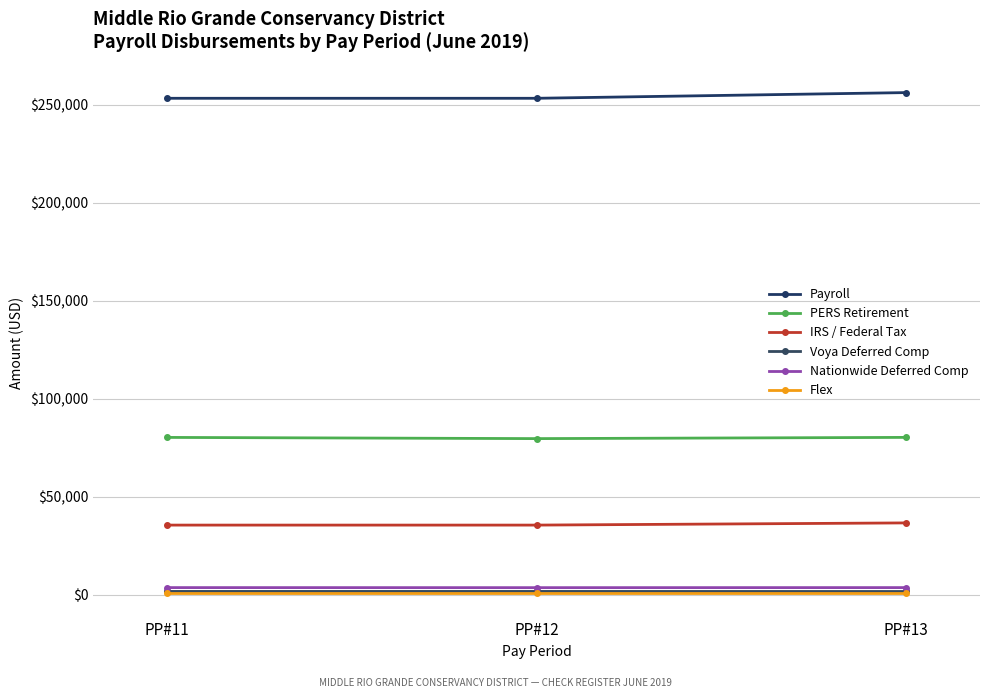

At how many categories does at least one series exceed 128928?

3